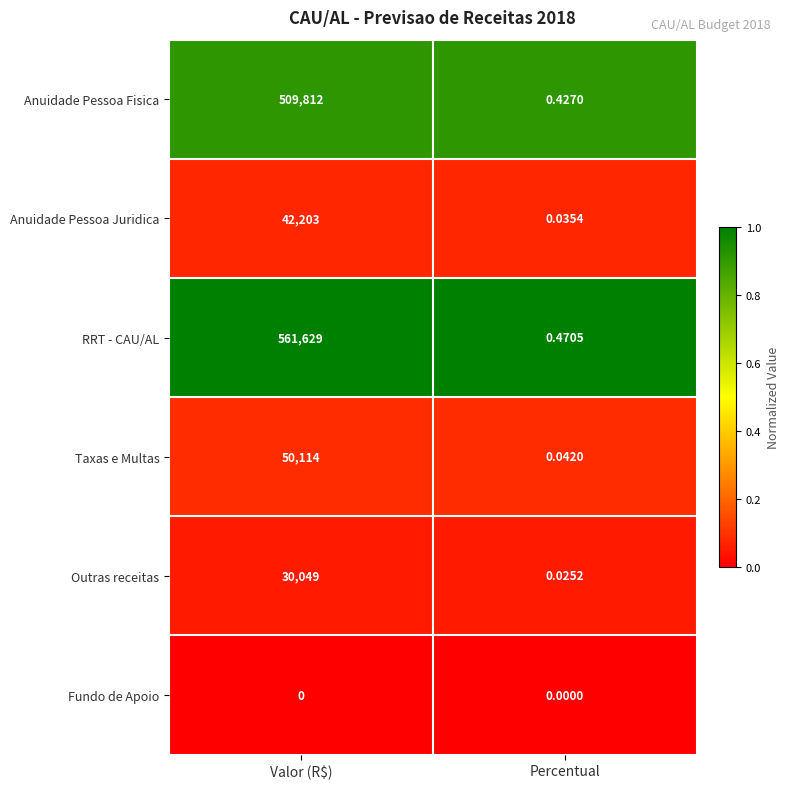

Which series changed the most between Valor (R$) and Percentual?

RRT - CAU/AL